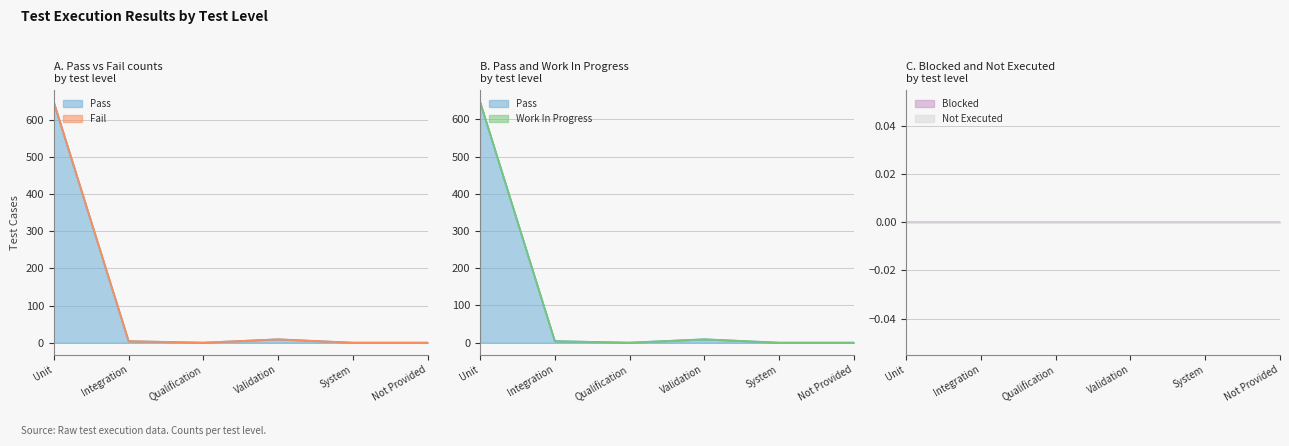

Between Unit and System, which is larger?

Unit